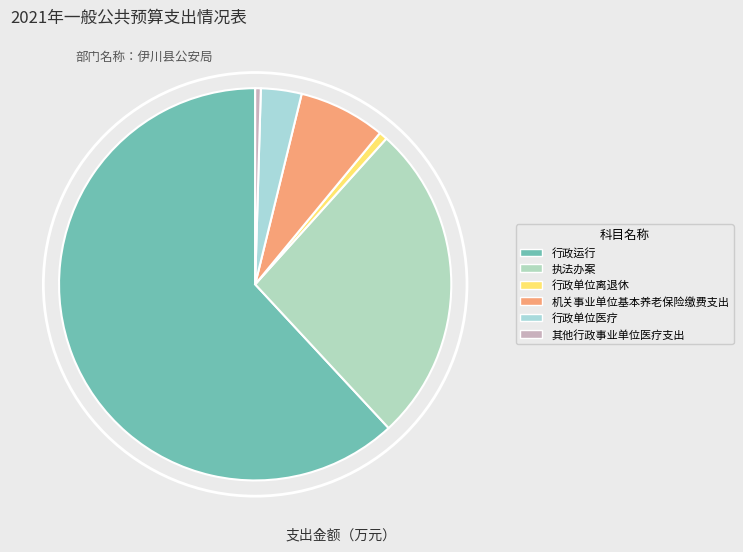

To the nearest percent, what is the difference between the largest and smallest slice percentages?

61%